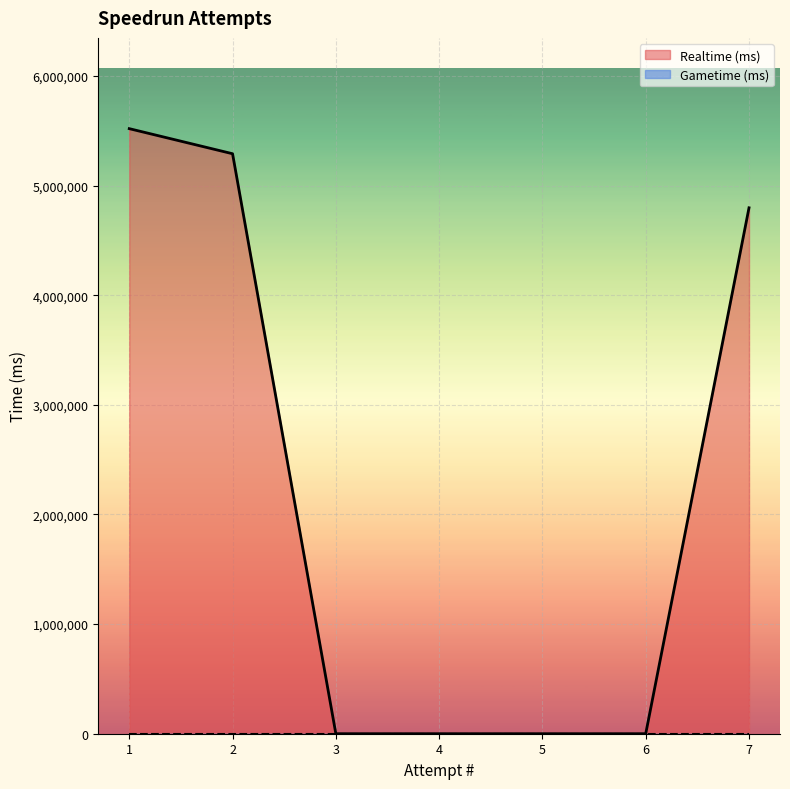

How many series are shown in this chart?

2